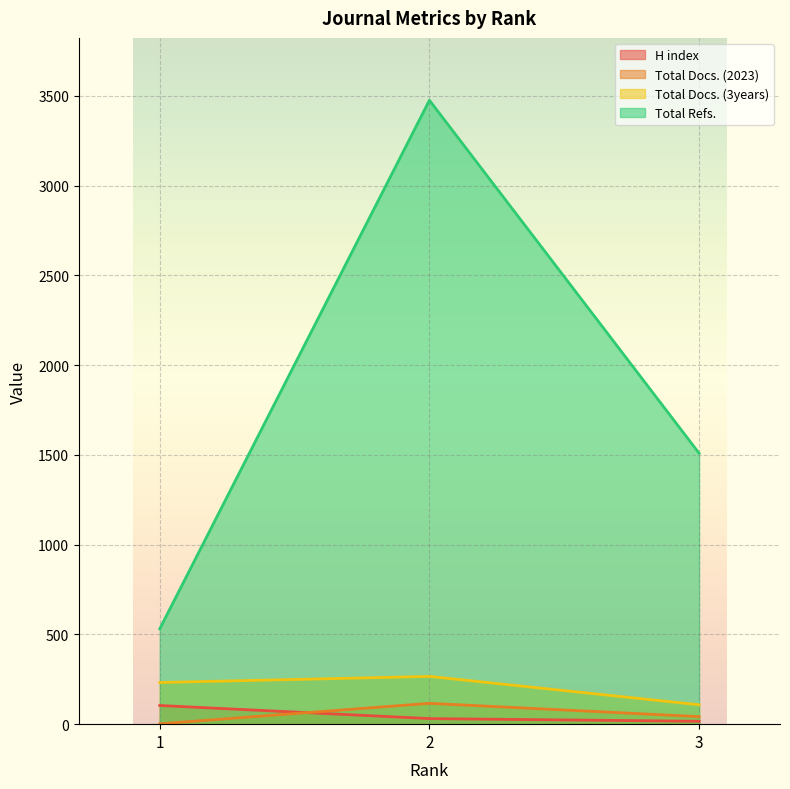

At which label does H index first exceed 31?

1